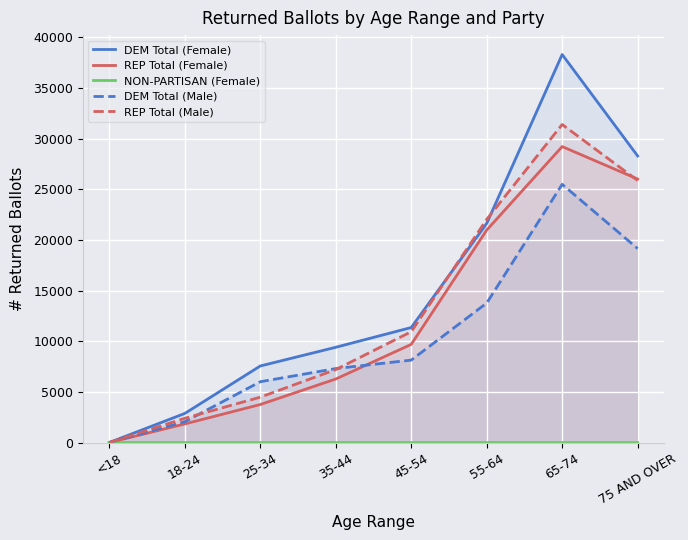

Count the number of data series in this chart.

5